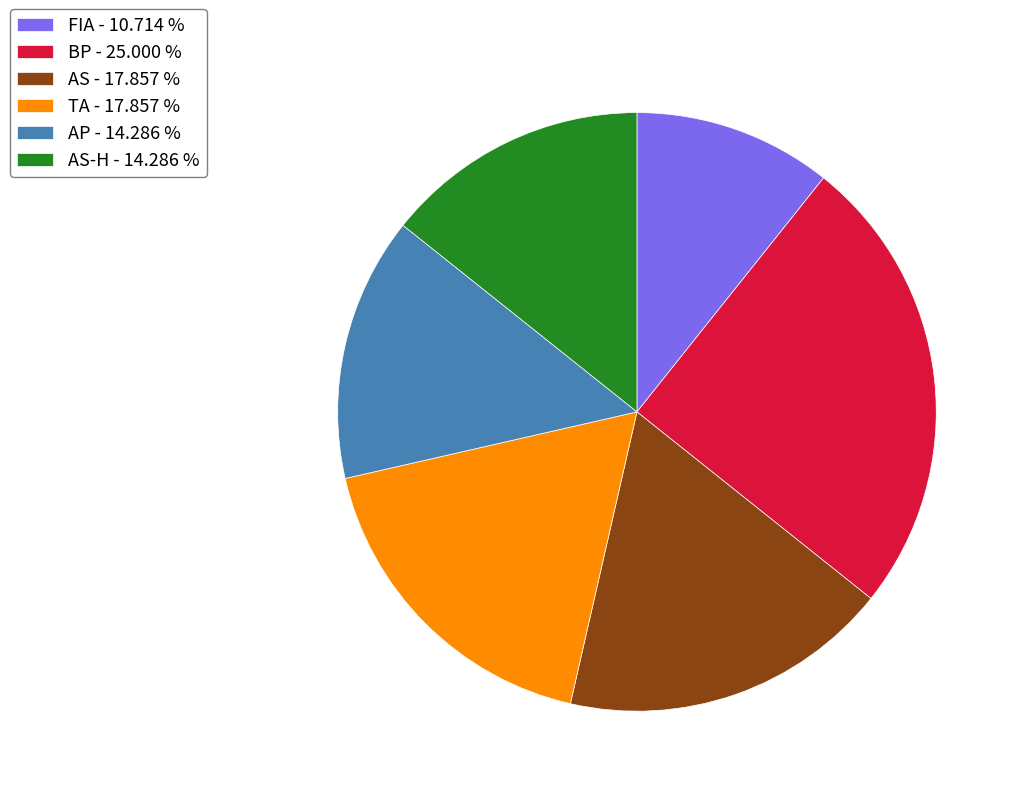

Is there a majority slice in this chart?

No